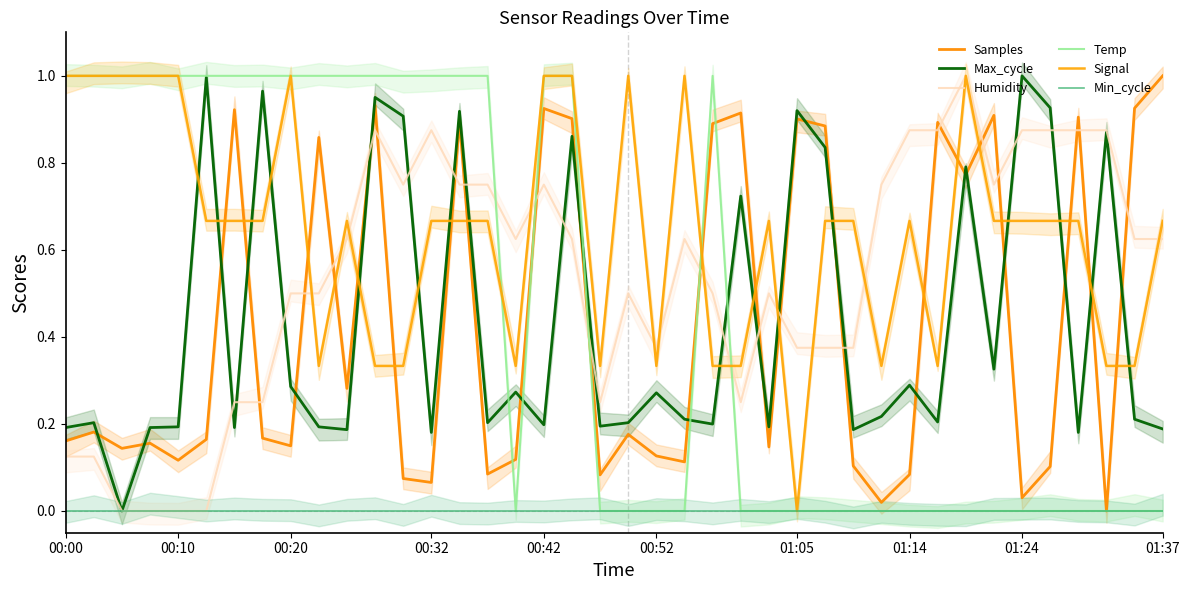

True or false: Samples and Max_cycle intersect in this chart.

True